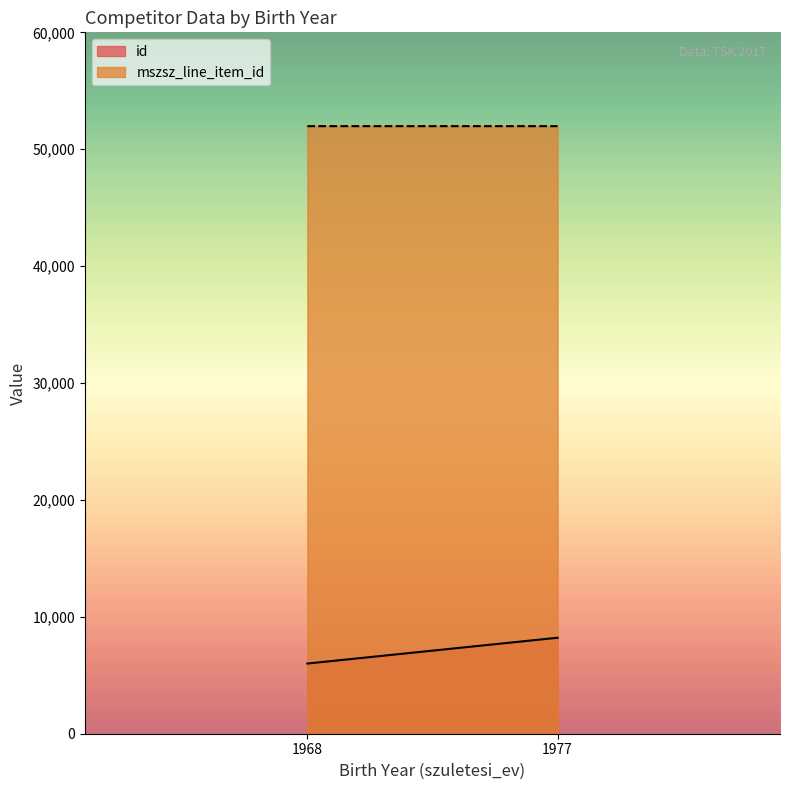

At which category is the sum across all series the highest?

1977